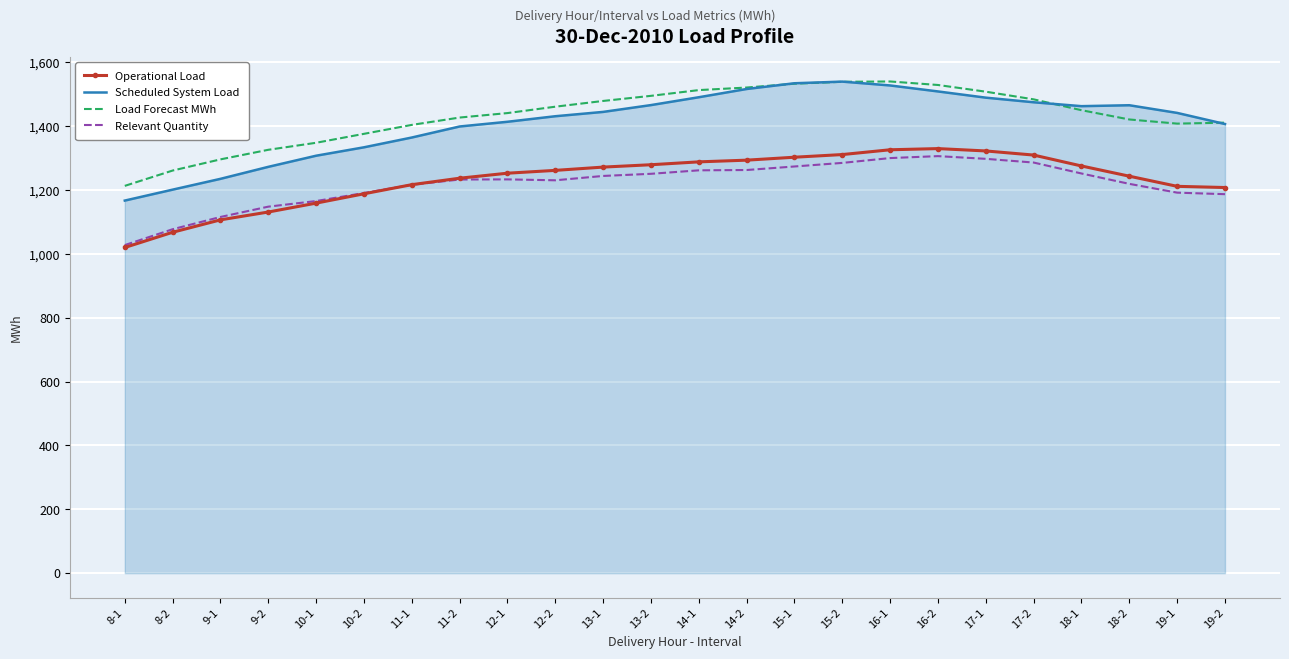

Is the value of Scheduled System Load at 12-2 greater than the value of Relevant Quantity at 12-1?

Yes